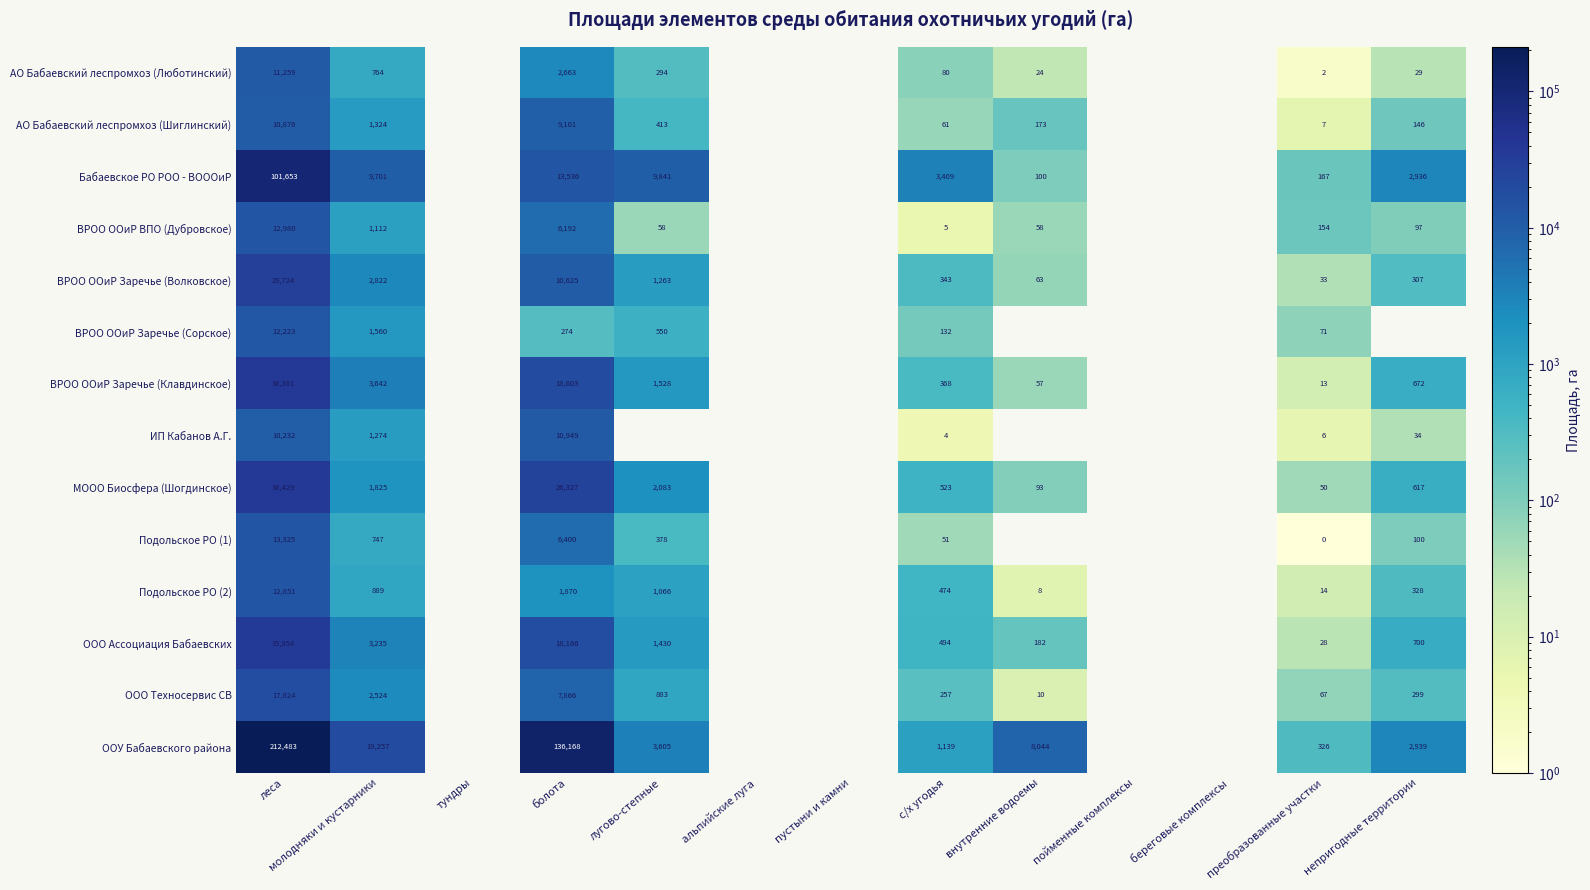

The ВРОО ООиР Заречье (Клавдинское) series shows 672 at непригодные территории. True or false?

True